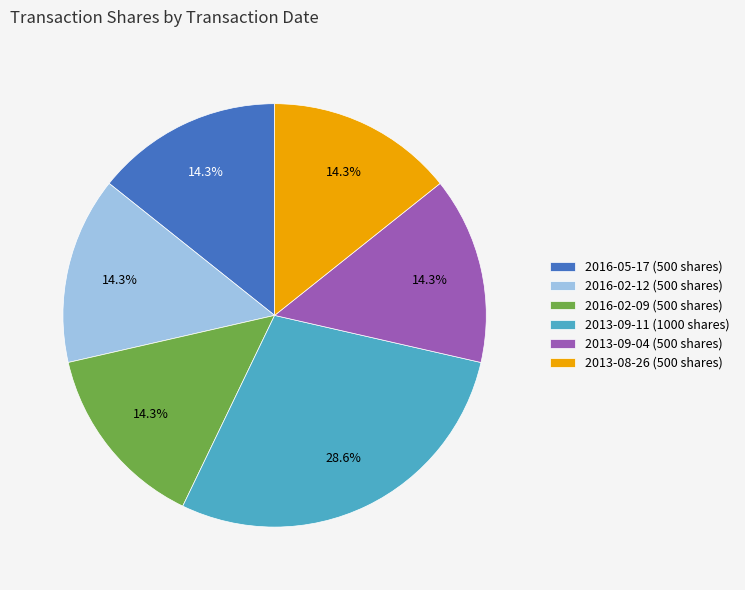

What is the largest slice in the pie chart?

2013-09-11